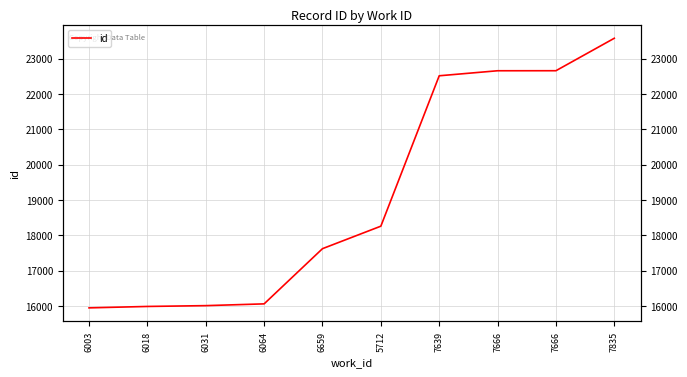

Reading left to right, extract all data points from this chart.

15949	15989	16012	16062	17623	18259	22512	22654	22655	23573